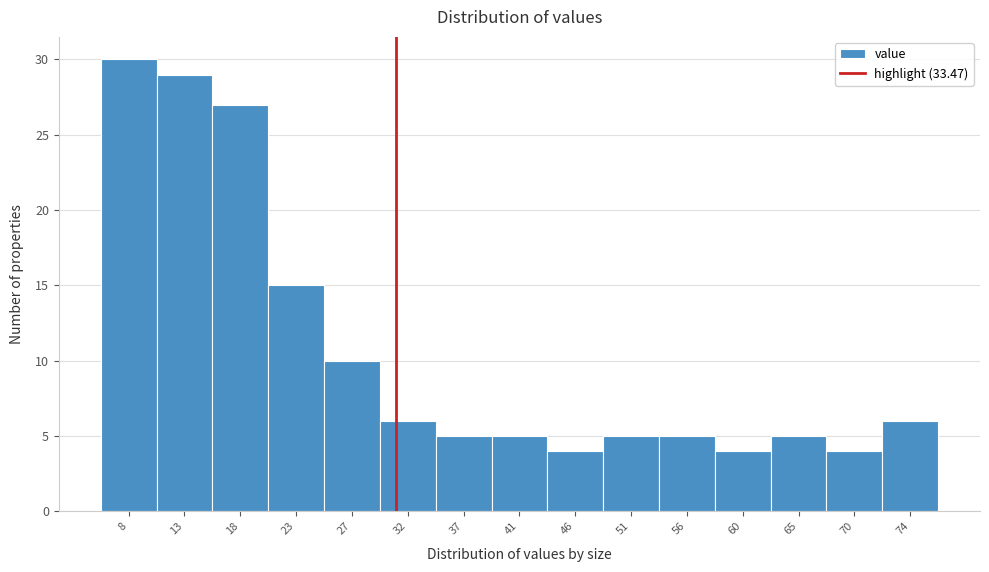

Reading left to right, list all the values displayed in this chart.

30	29	27	15	10	6	5	5	4	5	5	4	5	4	6